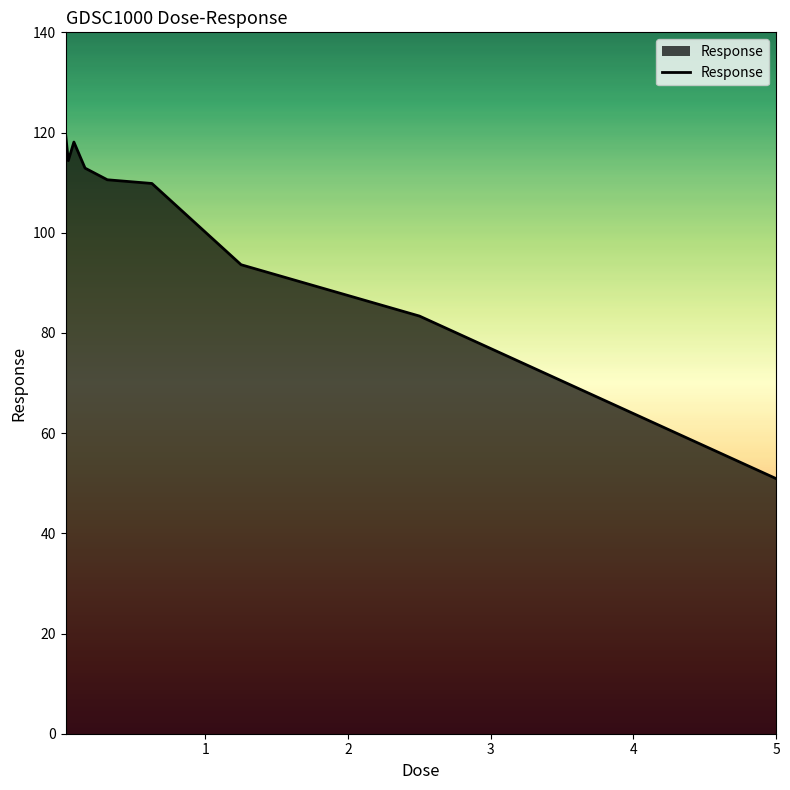

What is the smallest value displayed?

50.9